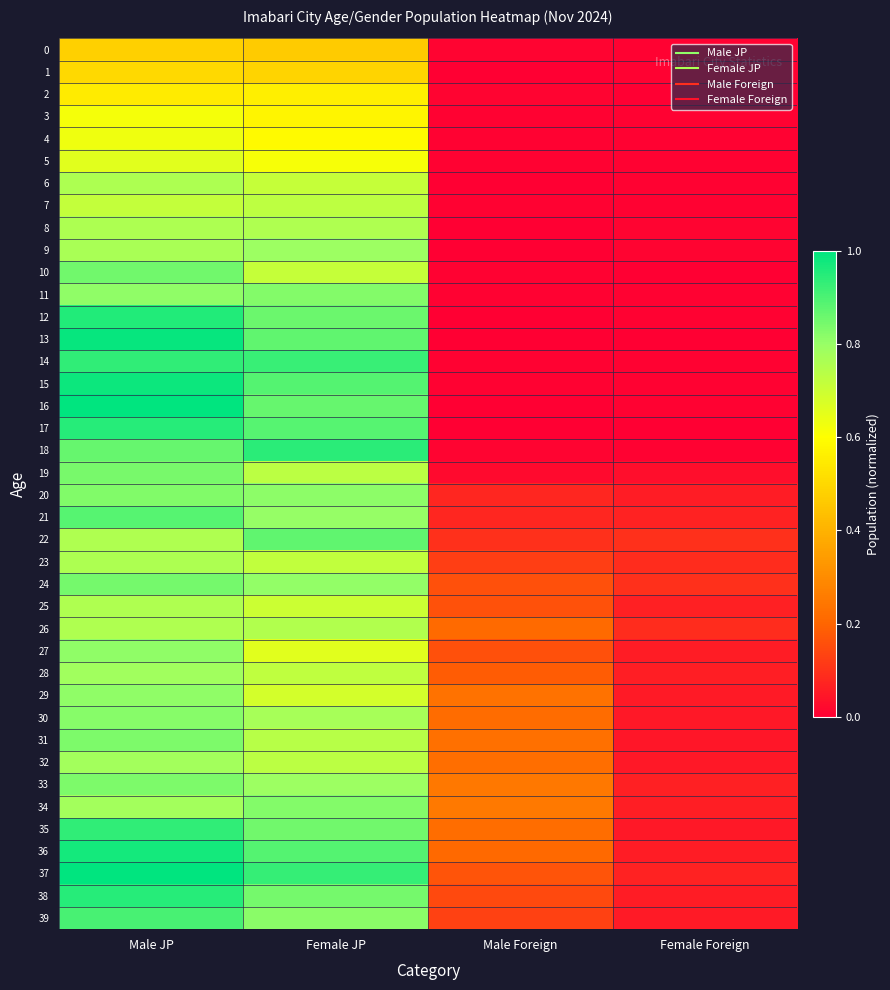

Reading right to left, transcribe all the data shown in this chart.

0: Female Foreign=0.0	Male Foreign=0.0	Female JP=0.5	Male JP=0.5
1: Female Foreign=0.0	Male Foreign=0.0	Female JP=0.5	Male JP=0.5
2: Female Foreign=0.0	Male Foreign=0.0	Female JP=0.6	Male JP=0.5
3: Female Foreign=0.0	Male Foreign=0.0	Female JP=0.6	Male JP=0.6
4: Female Foreign=0.0	Male Foreign=0.0	Female JP=0.6	Male JP=0.6
5: Female Foreign=0.0	Male Foreign=0.0	Female JP=0.6	Male JP=0.7
6: Female Foreign=0.0	Male Foreign=0.0	Female JP=0.7	Male JP=0.8
7: Female Foreign=0.0	Male Foreign=0.0	Female JP=0.7	Male JP=0.7
8: Female Foreign=0.0	Male Foreign=0.0	Female JP=0.8	Male JP=0.8
9: Female Foreign=0.0	Male Foreign=0.0	Female JP=0.8	Male JP=0.8
10: Female Foreign=0.0	Male Foreign=0.0	Female JP=0.7	Male JP=0.9
11: Female Foreign=0.0	Male Foreign=0.0	Female JP=0.8	Male JP=0.8
12: Female Foreign=0.0	Male Foreign=0.0	Female JP=0.9	Male JP=1.0
13: Female Foreign=0.0	Male Foreign=0.0	Female JP=0.9	Male JP=1.0
14: Female Foreign=0.0	Male Foreign=0.0	Female JP=0.9	Male JP=0.9
15: Female Foreign=0.0	Male Foreign=0.0	Female JP=0.9	Male JP=1.0
16: Female Foreign=0.0	Male Foreign=0.0	Female JP=0.9	Male JP=1.0
17: Female Foreign=0.0	Male Foreign=0.0	Female JP=0.9	Male JP=0.9
18: Female Foreign=0.0	Male Foreign=0.0	Female JP=0.9	Male JP=0.9
19: Female Foreign=0.0	Male Foreign=0.0	Female JP=0.7	Male JP=0.8
20: Female Foreign=0.1	Male Foreign=0.1	Female JP=0.8	Male JP=0.8
21: Female Foreign=0.1	Male Foreign=0.1	Female JP=0.8	Male JP=0.9
22: Female Foreign=0.1	Male Foreign=0.1	Female JP=0.9	Male JP=0.8
23: Female Foreign=0.1	Male Foreign=0.1	Female JP=0.7	Male JP=0.8
24: Female Foreign=0.1	Male Foreign=0.2	Female JP=0.8	Male JP=0.8
25: Female Foreign=0.1	Male Foreign=0.2	Female JP=0.7	Male JP=0.8
26: Female Foreign=0.1	Male Foreign=0.2	Female JP=0.8	Male JP=0.8
27: Female Foreign=0.1	Male Foreign=0.2	Female JP=0.7	Male JP=0.8
28: Female Foreign=0.1	Male Foreign=0.2	Female JP=0.7	Male JP=0.8
29: Female Foreign=0.1	Male Foreign=0.2	Female JP=0.7	Male JP=0.8
30: Female Foreign=0.0	Male Foreign=0.2	Female JP=0.8	Male JP=0.8
31: Female Foreign=0.0	Male Foreign=0.2	Female JP=0.7	Male JP=0.8
32: Female Foreign=0.0	Male Foreign=0.2	Female JP=0.7	Male JP=0.8
33: Female Foreign=0.1	Male Foreign=0.2	Female JP=0.8	Male JP=0.8
34: Female Foreign=0.1	Male Foreign=0.3	Female JP=0.8	Male JP=0.8
35: Female Foreign=0.0	Male Foreign=0.2	Female JP=0.8	Male JP=0.9
36: Female Foreign=0.1	Male Foreign=0.2	Female JP=0.9	Male JP=1.0
37: Female Foreign=0.1	Male Foreign=0.2	Female JP=0.9	Male JP=1.0
38: Female Foreign=0.1	Male Foreign=0.1	Female JP=0.8	Male JP=0.9
39: Female Foreign=0.1	Male Foreign=0.1	Female JP=0.8	Male JP=0.9